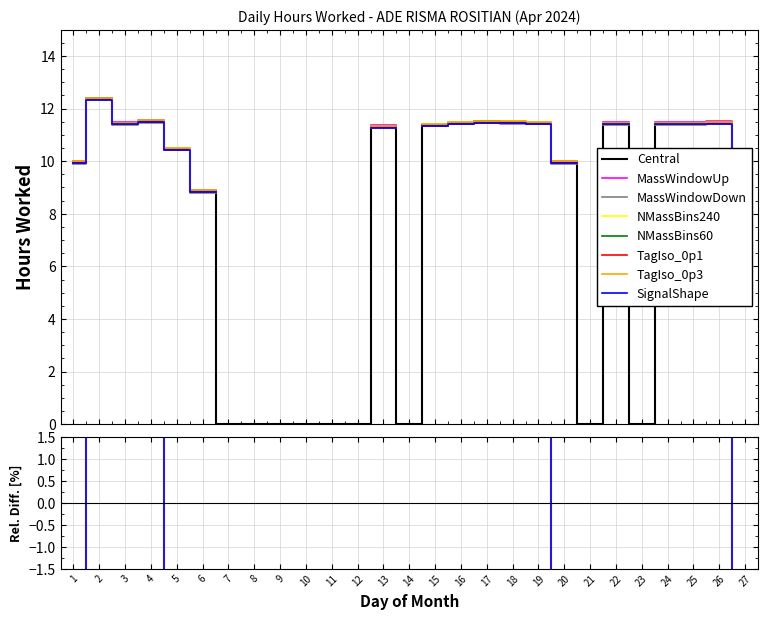

Is it true that the value at 1 is 6.2?

False